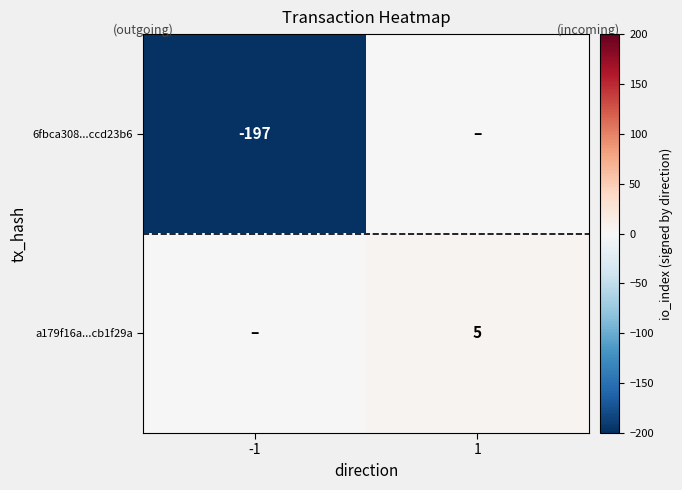

What is the difference between the highest and lowest values at 1?

5